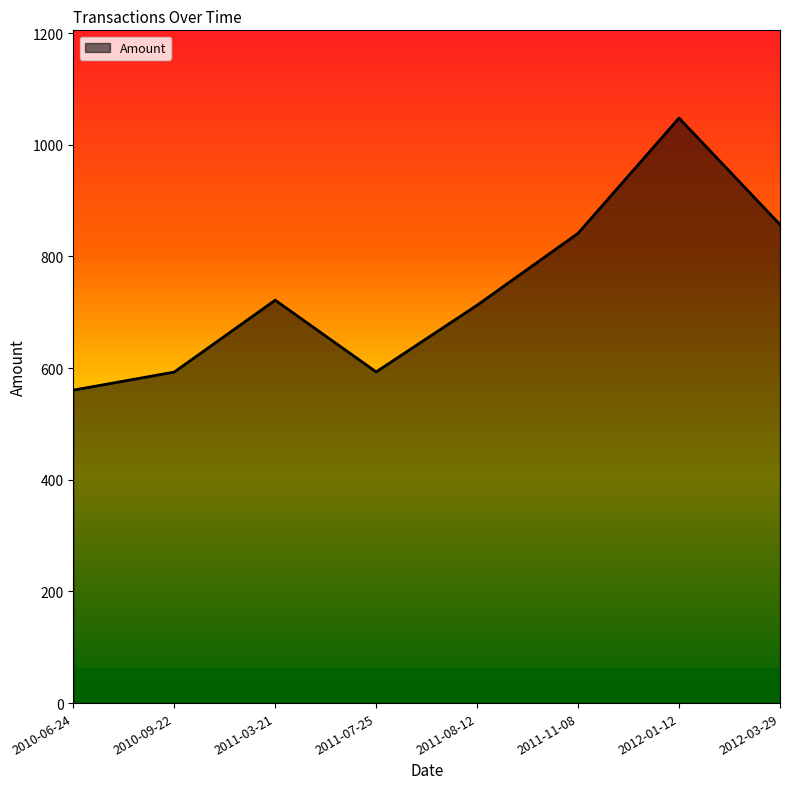

What is the greatest value displayed?

1047.8